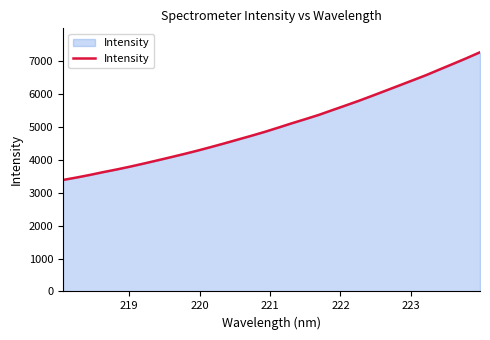

What is the greatest value displayed?

7266.1